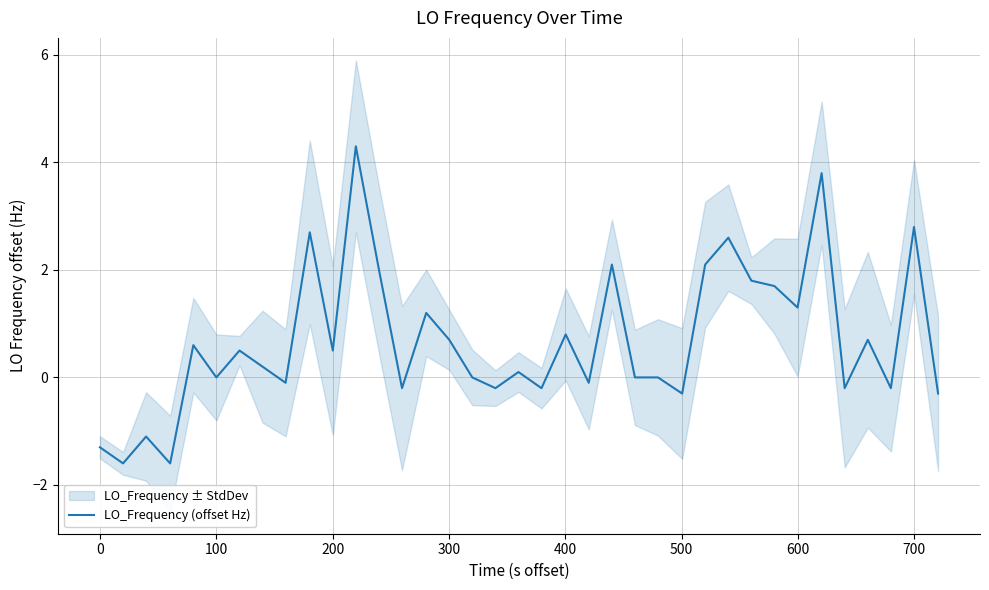

How many data points are less than 0?

13